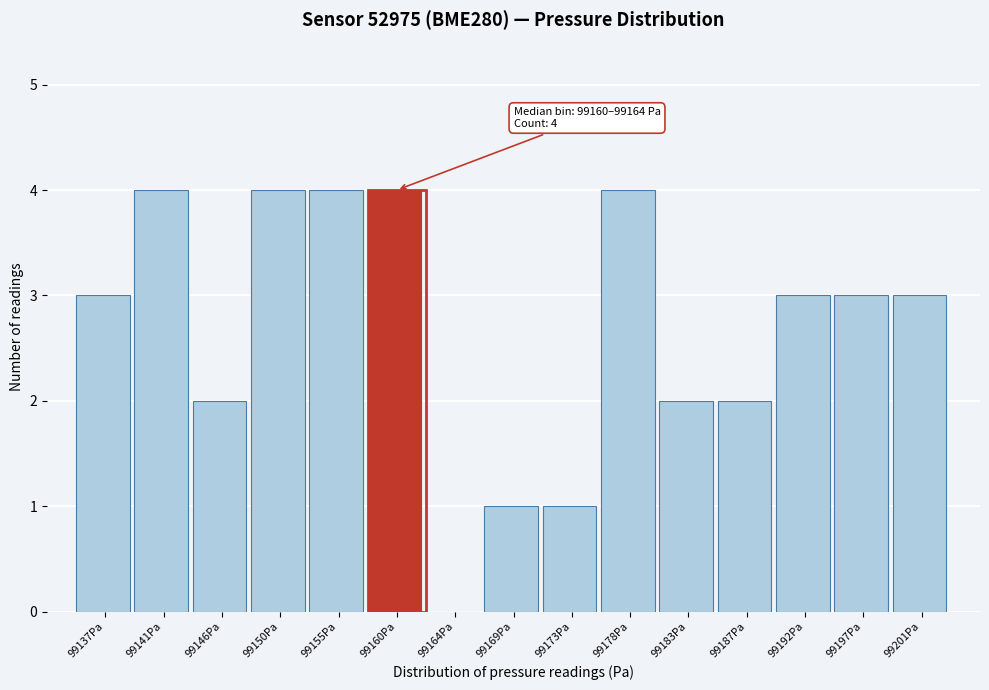

Reading left to right, what are all the values shown in this chart?

99137Pa=3	99141Pa=4	99146Pa=2	99150Pa=4	99155Pa=4	99160Pa=4	99164Pa=0	99169Pa=1	99173Pa=1	99178Pa=4	99183Pa=2	99187Pa=2	99192Pa=3	99197Pa=3	99201Pa=3